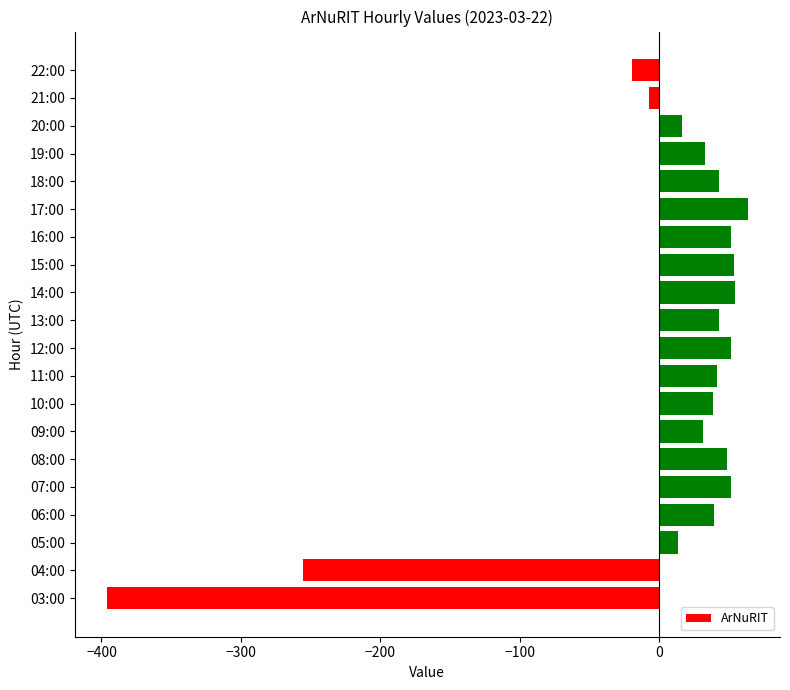

How many bars are there in total?

20